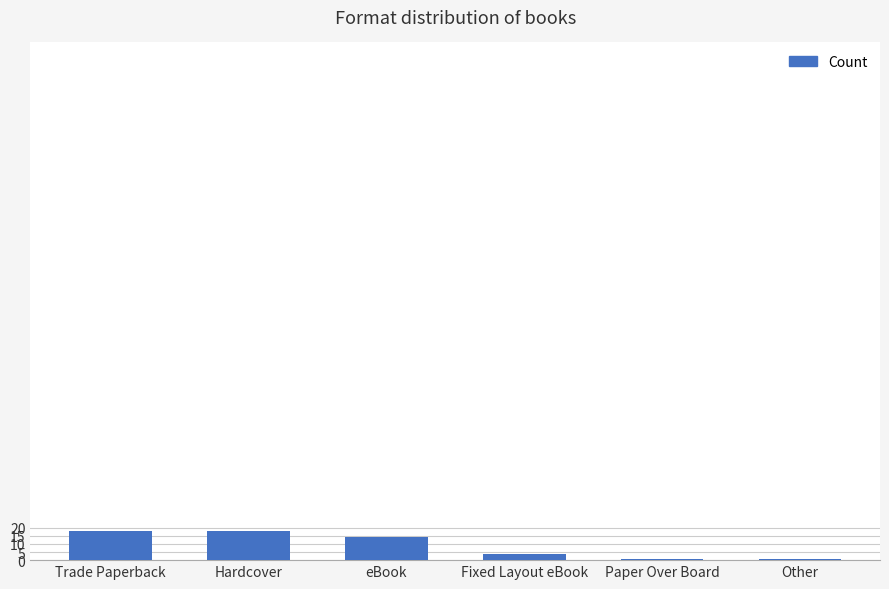

How many data points does each series have?

6